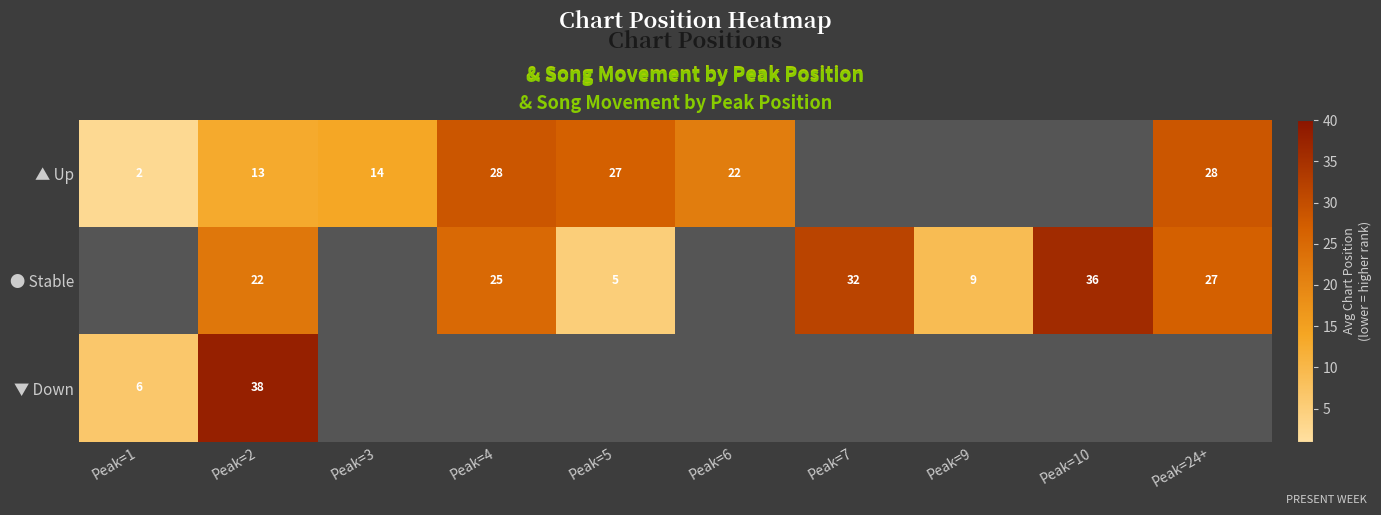

What is the minimum value shown in the chart?

2.5